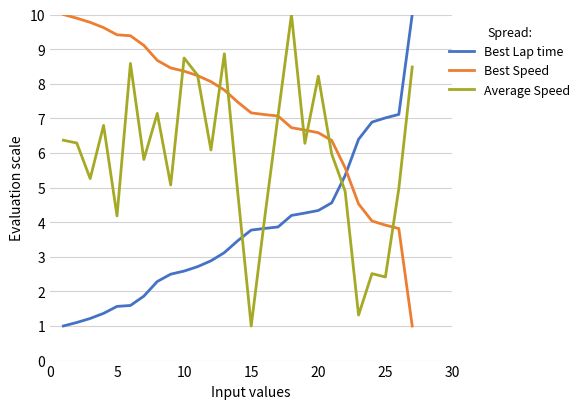

Which series has the largest total across all categories?

Best Speed